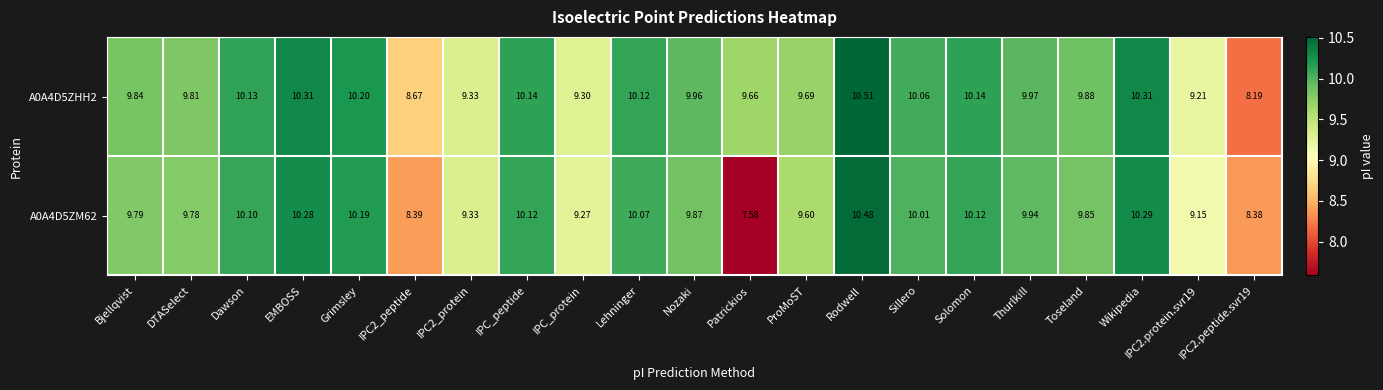

Which category has the highest value in the A0A4D5ZM62 series?

Rodwell